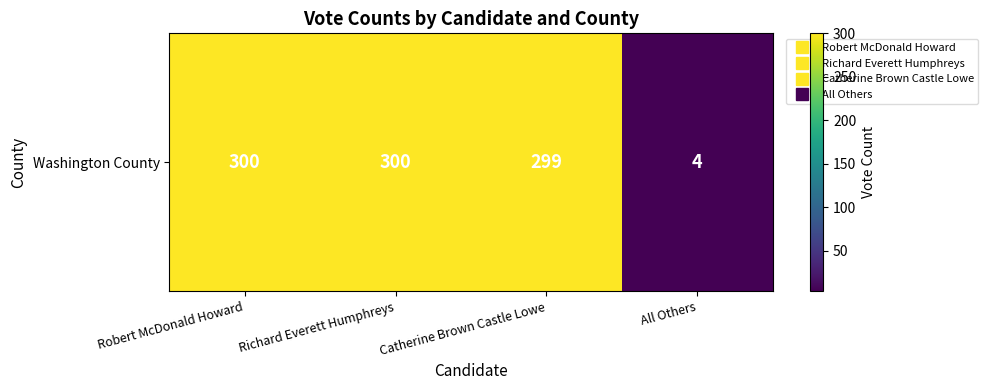

What is the change in value from Richard Everett Humphreys to All Others?

-296